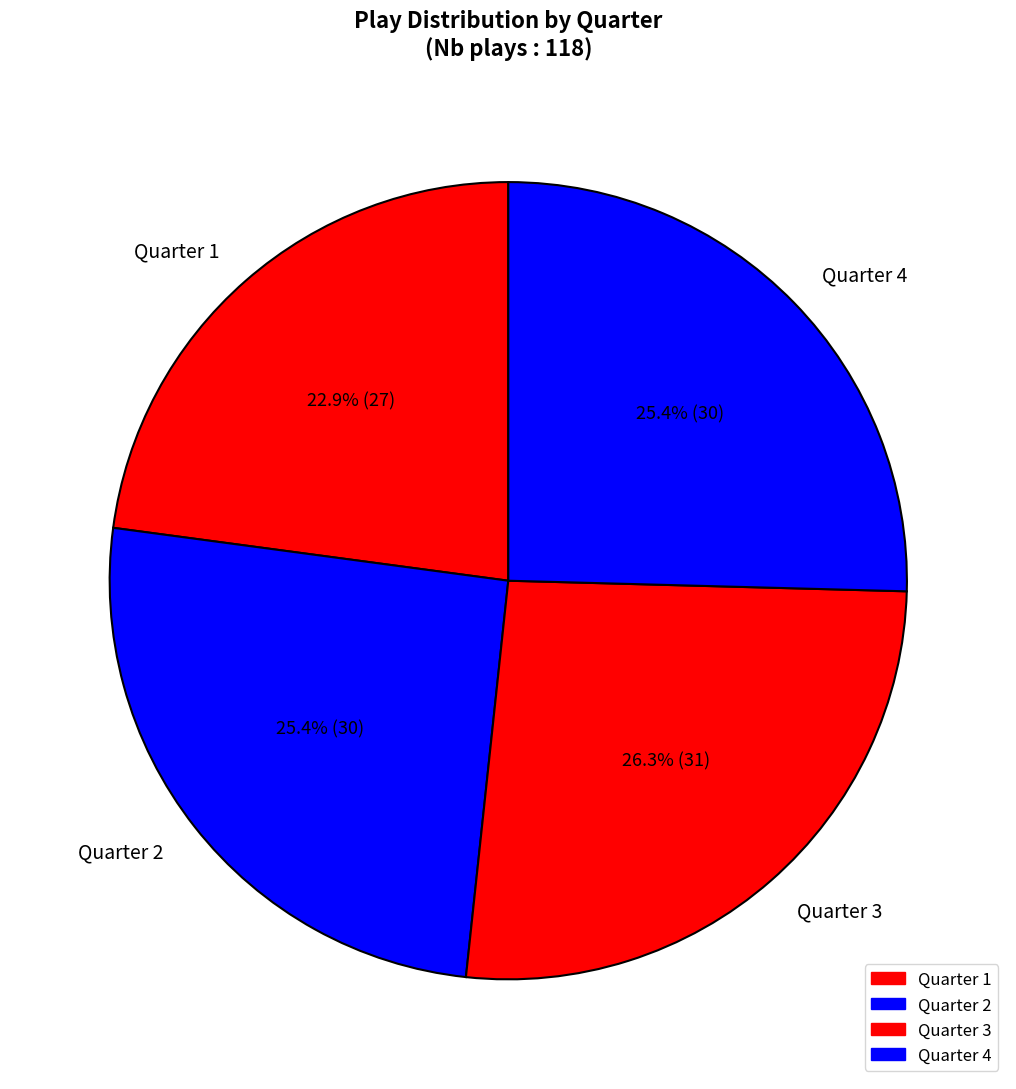

Which category has the smallest portion of the pie?

Quarter 1